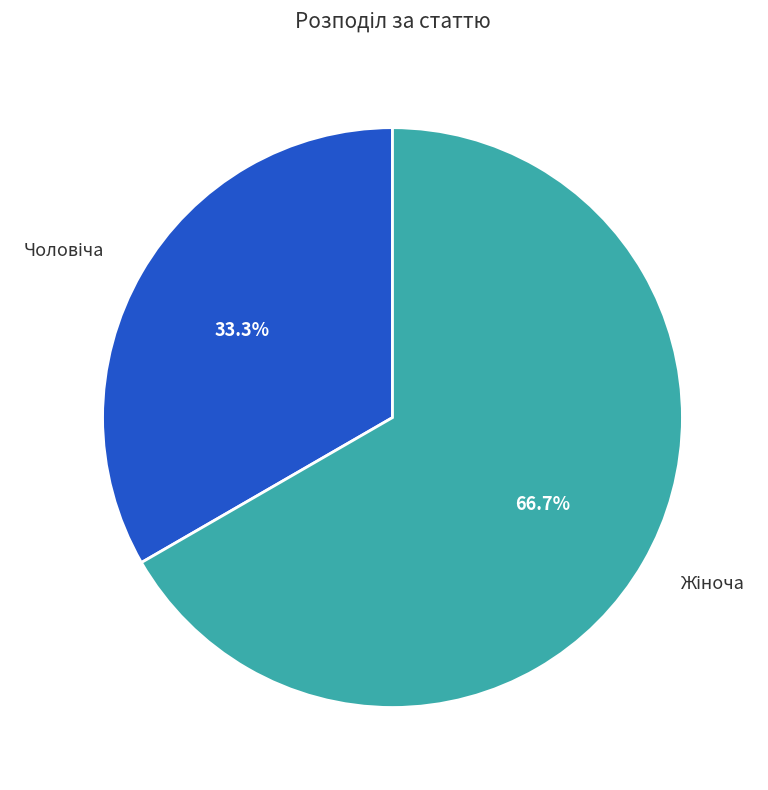

Is there any slice that represents more than half of the pie?

Yes